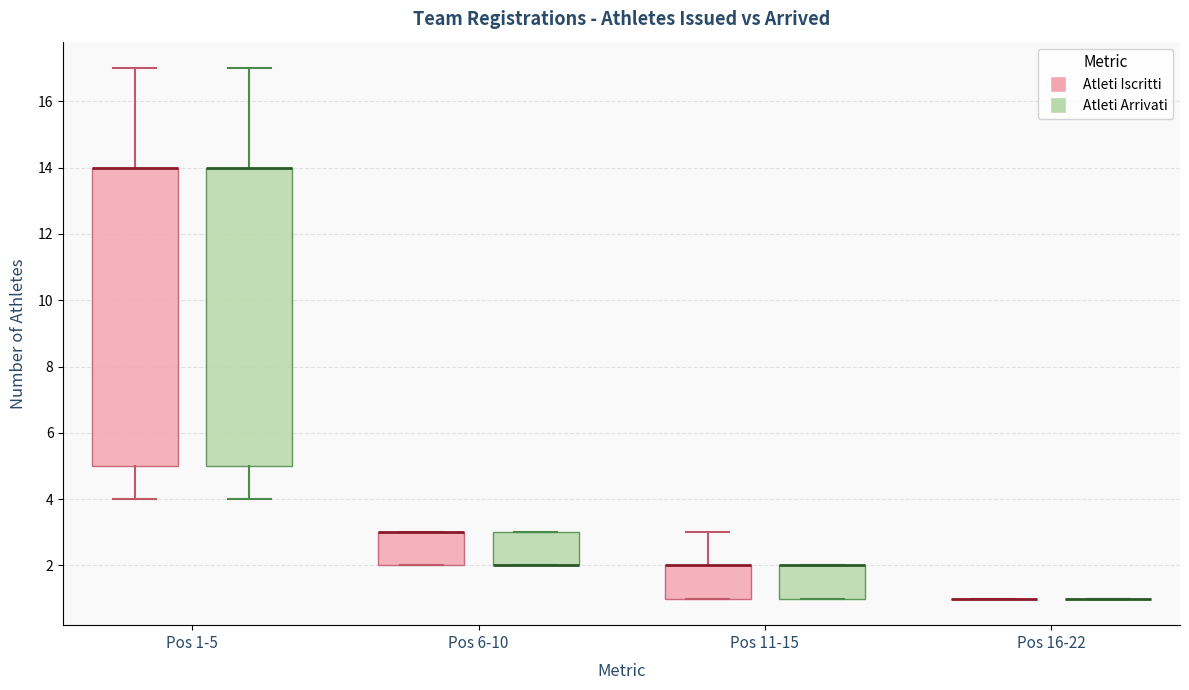

Reading left to right, read every box against the y-axis: the position of its median line, the range the box covers, and the ends of its whiskers. The values are not printed on the chart, so give them approximately, as read against the axis.

Pos 1-5 (Atleti Iscritti): median 14 (drawn on the box's upper edge), box 5 to 14, whiskers 4 to 17
Pos 1-5 (Atleti Arrivati): median 14 (drawn on the box's upper edge), box 5 to 14, whiskers 4 to 17
Pos 6-10 (Atleti Iscritti): median 3 (drawn on the box's upper edge), box 2 to 3, whiskers 2 to 3
Pos 6-10 (Atleti Arrivati): median 2 (drawn on the box's lower edge), box 2 to 3, whiskers 2 to 3
Pos 11-15 (Atleti Iscritti): median 2 (drawn on the box's upper edge), box 1 to 2, whiskers 1 to 3
Pos 11-15 (Atleti Arrivati): median 2 (drawn on the box's upper edge), box 1 to 2, whiskers 1 to 2
Pos 16-22 (Atleti Iscritti): box collapsed to a line at 1, whiskers 1 to 1
Pos 16-22 (Atleti Arrivati): box collapsed to a line at 1, whiskers 1 to 1